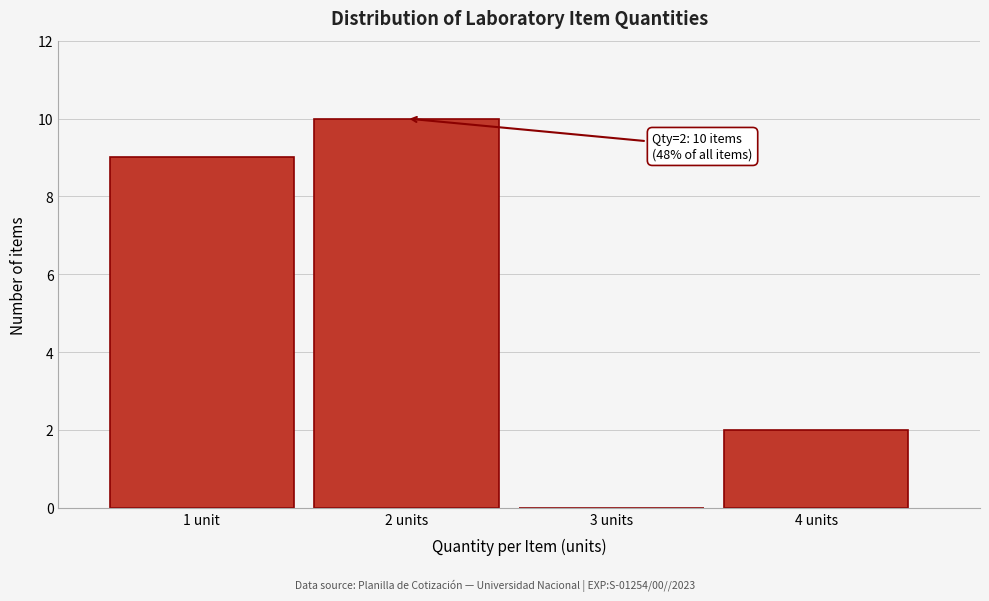

Reading left to right, list all the values displayed in this chart.

1 unit=9	2 units=10	3 units=0	4 units=2